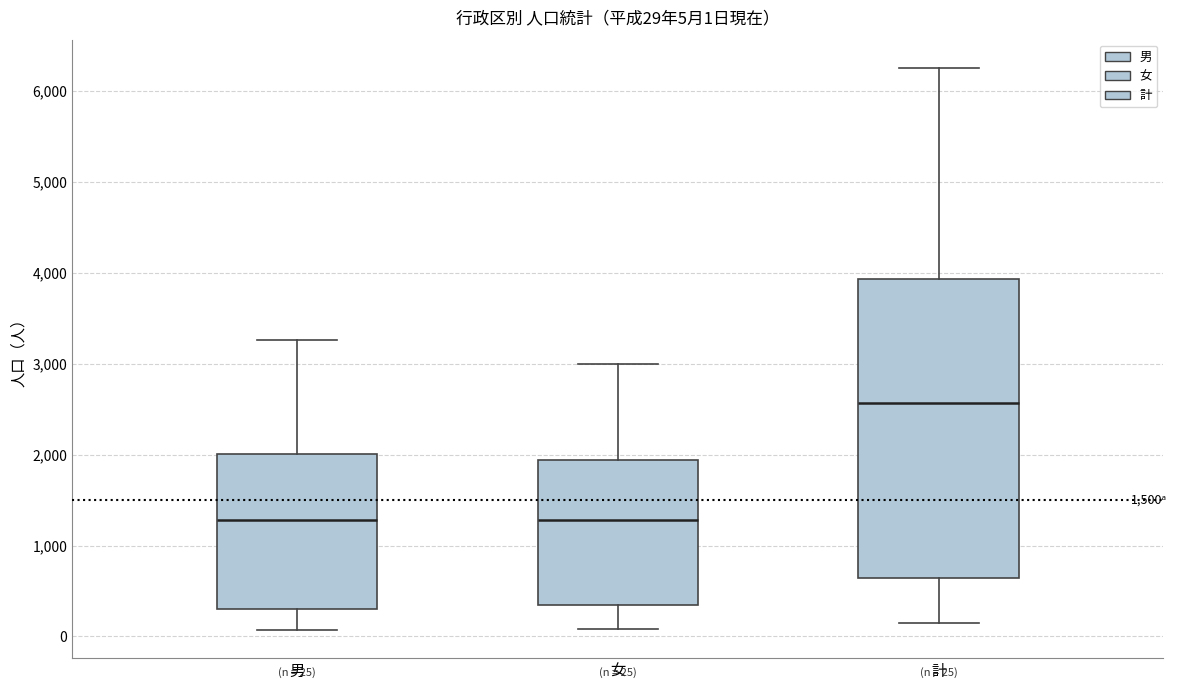

Which box has the highest median line?

計